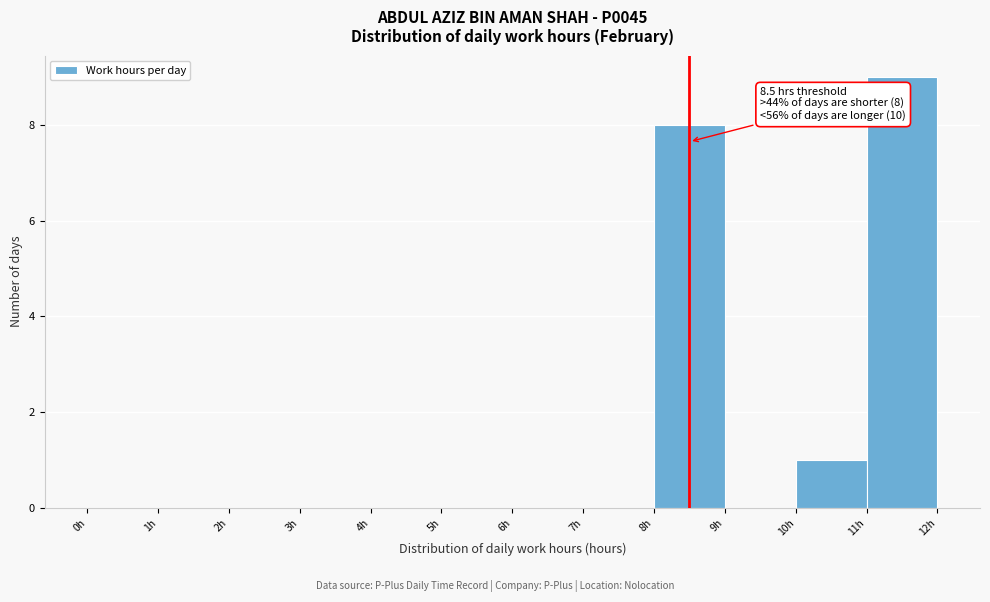

Over which range of the x-axis is the bar tallest?

11 to 12